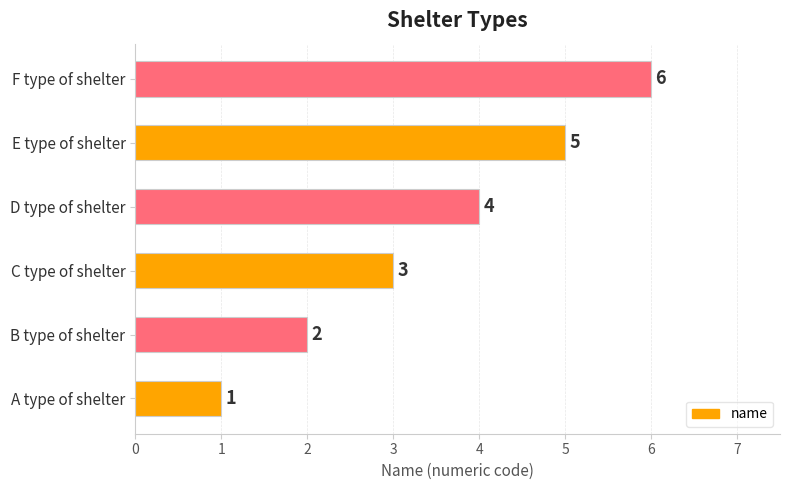

What is the greatest value displayed?

6